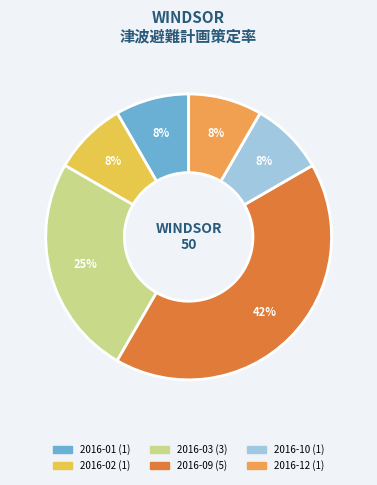

To the nearest percent, what is the average slice percentage?

17%